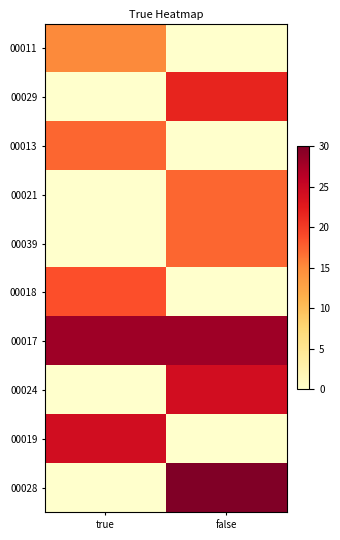

Rank the series at true from highest to lowest value.

00017, 00019, 00018, 00013, 00011, 00029, 00021, 00039, 00024, 00028